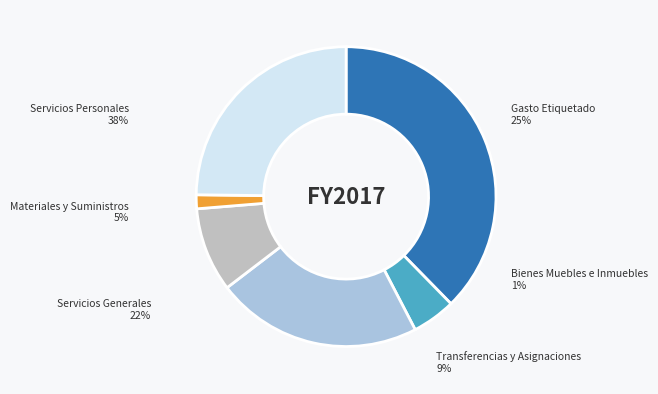

Which category has the smallest portion of the pie?

Bienes Muebles e Inmuebles